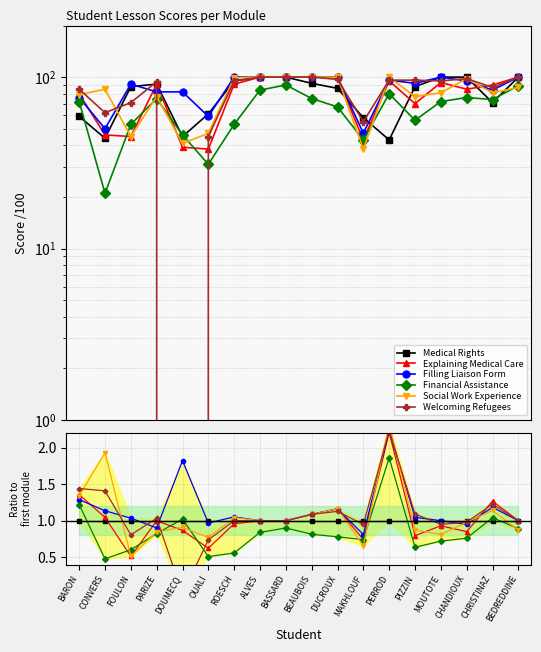

Which has a higher value, BEAUBOIS or MAKHLOUF?

BEAUBOIS